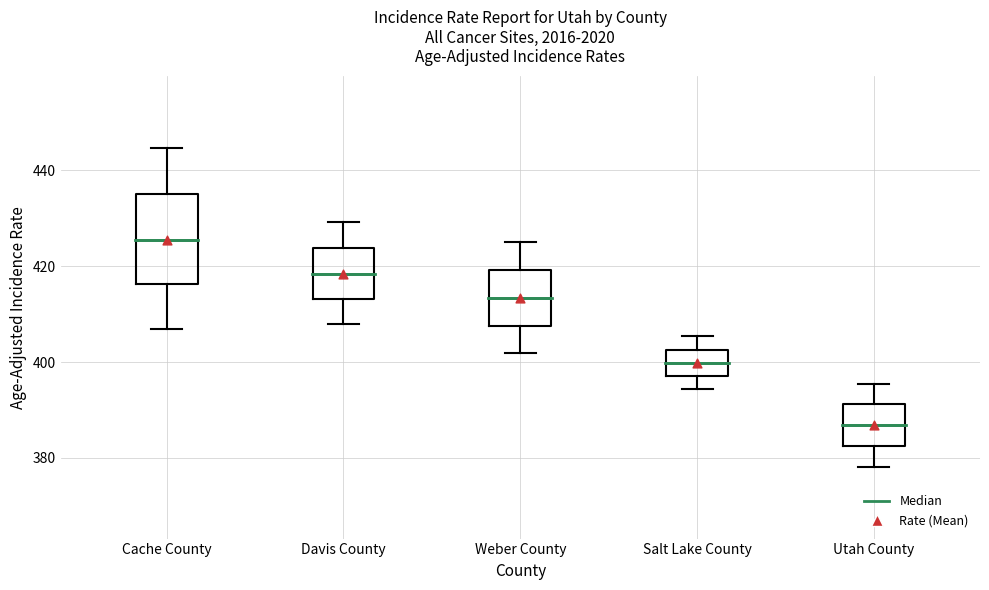

Reading left to right, read every box against the y-axis: the position of its median line, the range the box covers, and the ends of its whiskers. The values are not printed on the chart, so give them approximately, as read against the axis.

Cache County: median 426, box 416 to 436, whiskers 406 to 444
Davis County: median 418, box 414 to 424, whiskers 408 to 430
Weber County: median 414, box 408 to 420, whiskers 402 to 426
Salt Lake County: median 400, box 398 to 402, whiskers 394 to 406
Utah County: median 386, box 382 to 392, whiskers 378 to 396